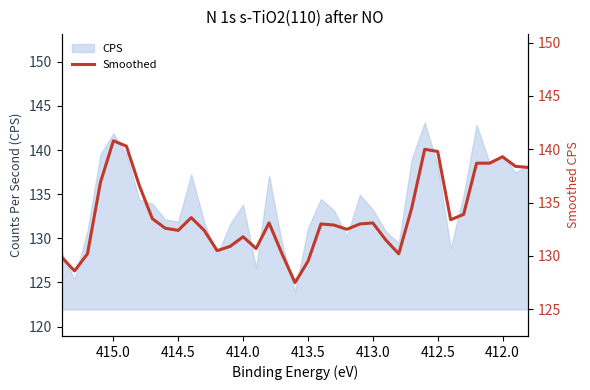

What is the sum of all values?

4953.2